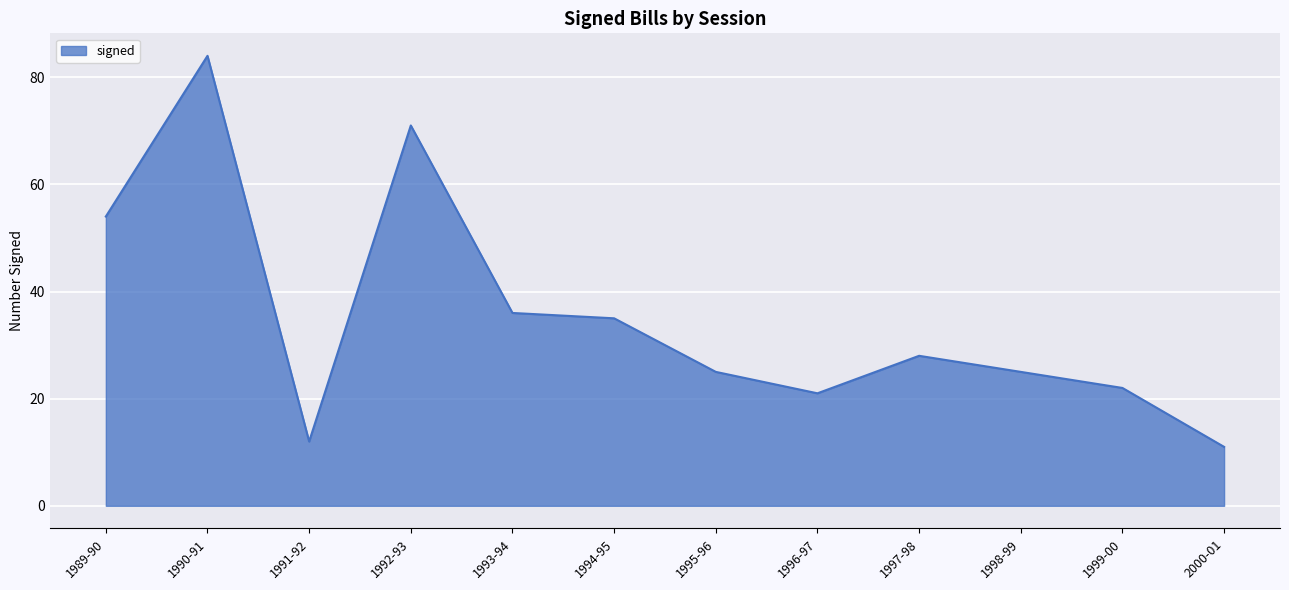

What position from the left is 2000-01?

12